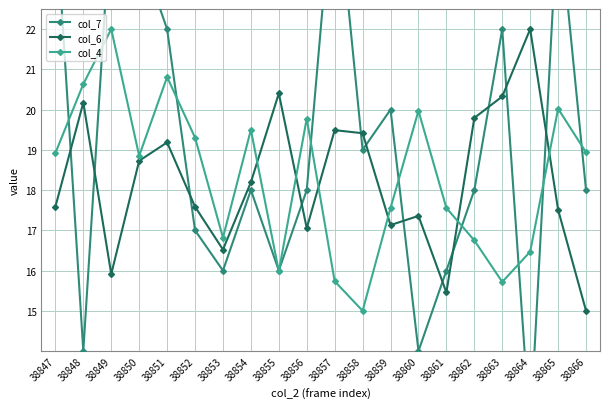

How many times do col_6 and col_7 cross each other?

12